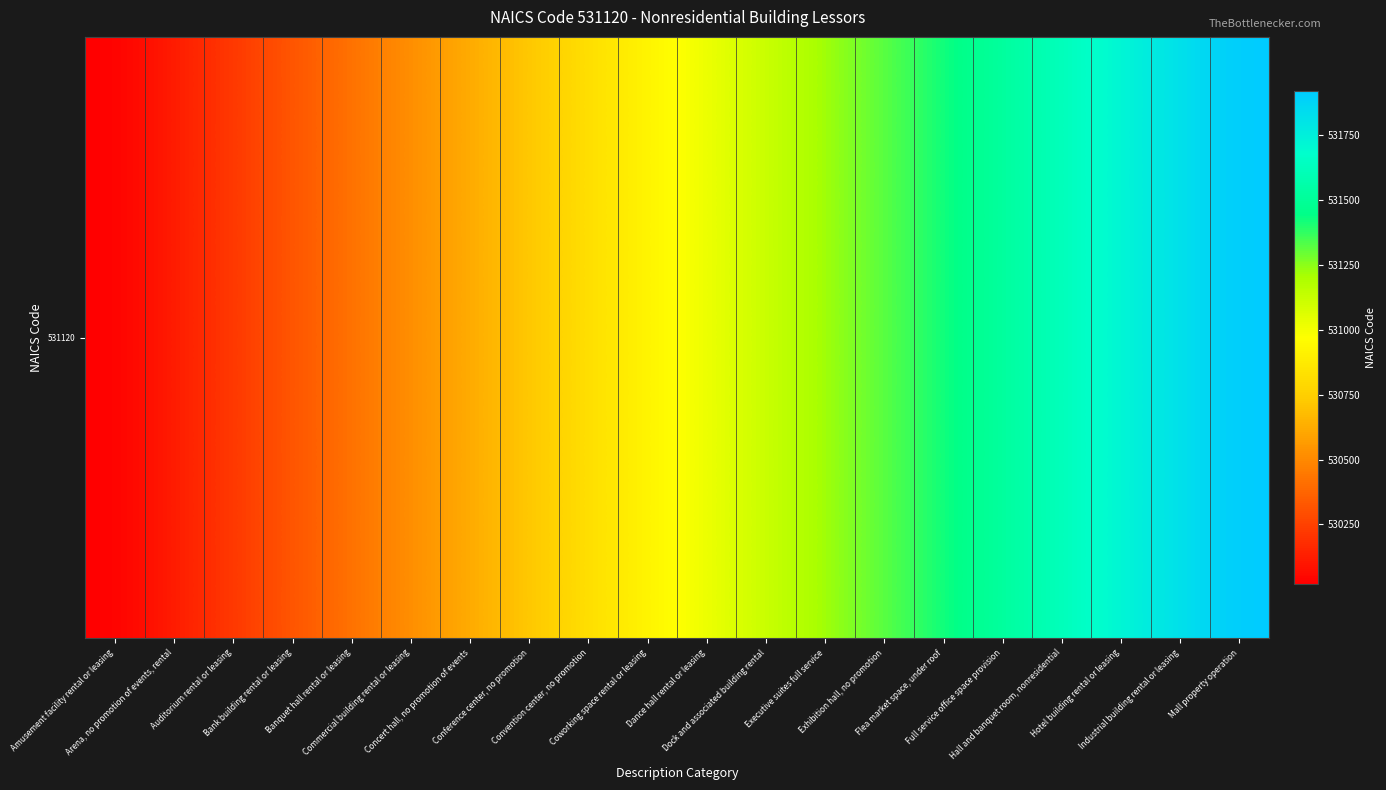

What is the average value?

530970